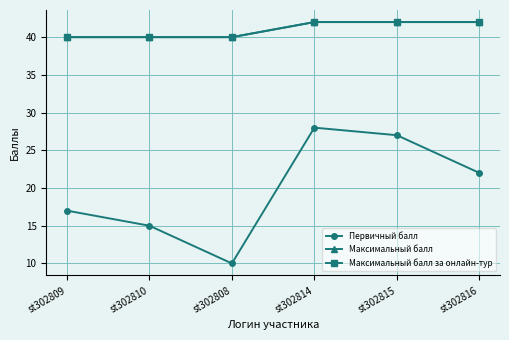

Which series changed the most between st302809 and st302810?

Первичный балл